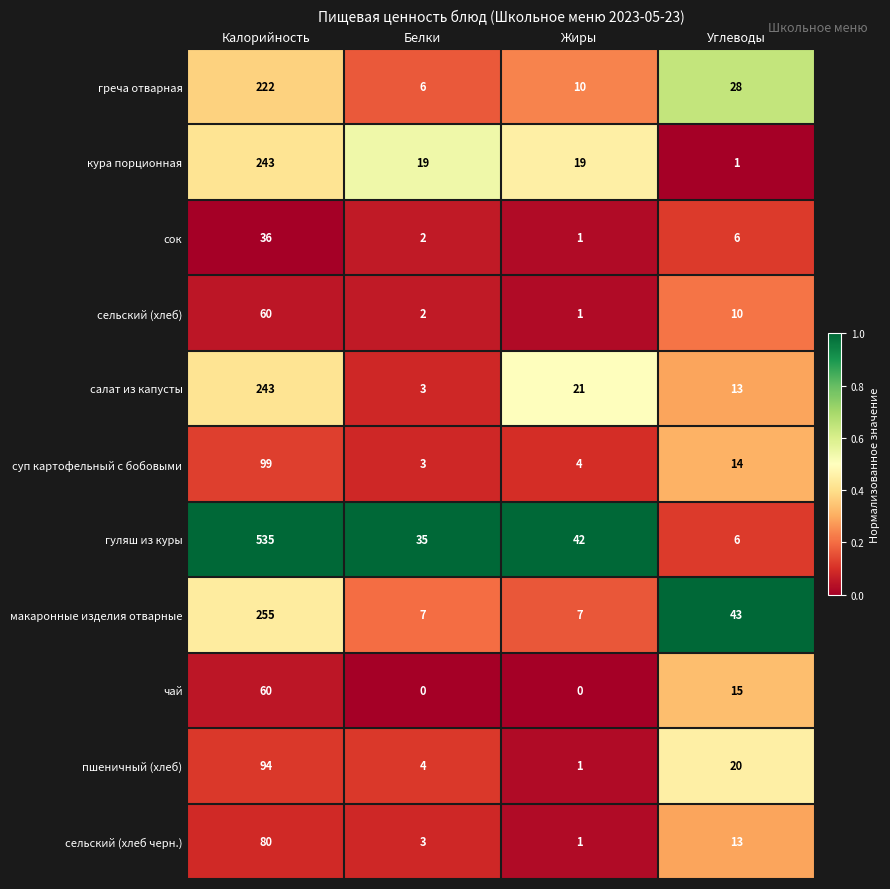

The value of сельский (хлеб черн.) at Калорийность is 80. True or false?

True